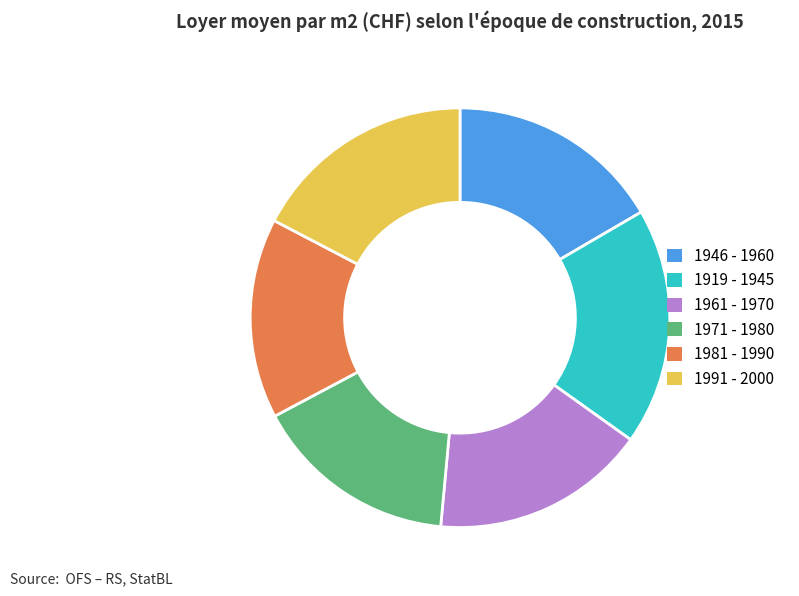

Combined, do 1991 - 2000 and 1946 - 1960 account for over 50%?

No